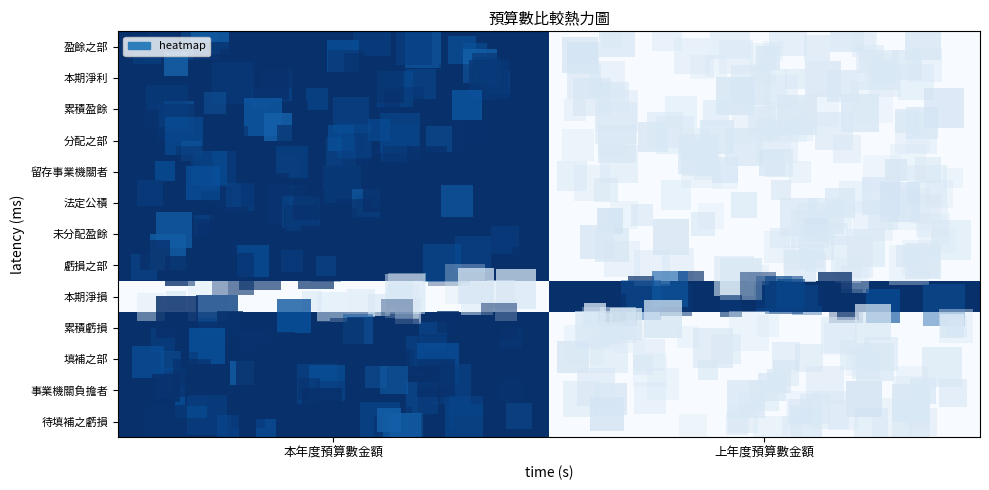

Reading left to right, transcribe all the data shown in this chart.

盈餘之部: 本年度預算數金額=1	上年度預算數金額=0
本期淨利: 本年度預算數金額=1	上年度預算數金額=0
累積盈餘: 本年度預算數金額=1	上年度預算數金額=0
分配之部: 本年度預算數金額=1	上年度預算數金額=0
留存事業機關者: 本年度預算數金額=1	上年度預算數金額=0
法定公積: 本年度預算數金額=1	上年度預算數金額=0
未分配盈餘: 本年度預算數金額=1	上年度預算數金額=0
虧損之部: 本年度預算數金額=1	上年度預算數金額=0
本期淨損: 本年度預算數金額=0	上年度預算數金額=1
累積虧損: 本年度預算數金額=1	上年度預算數金額=0
填補之部: 本年度預算數金額=1	上年度預算數金額=0
事業機關負擔者: 本年度預算數金額=1	上年度預算數金額=0
待填補之虧損: 本年度預算數金額=1	上年度預算數金額=0